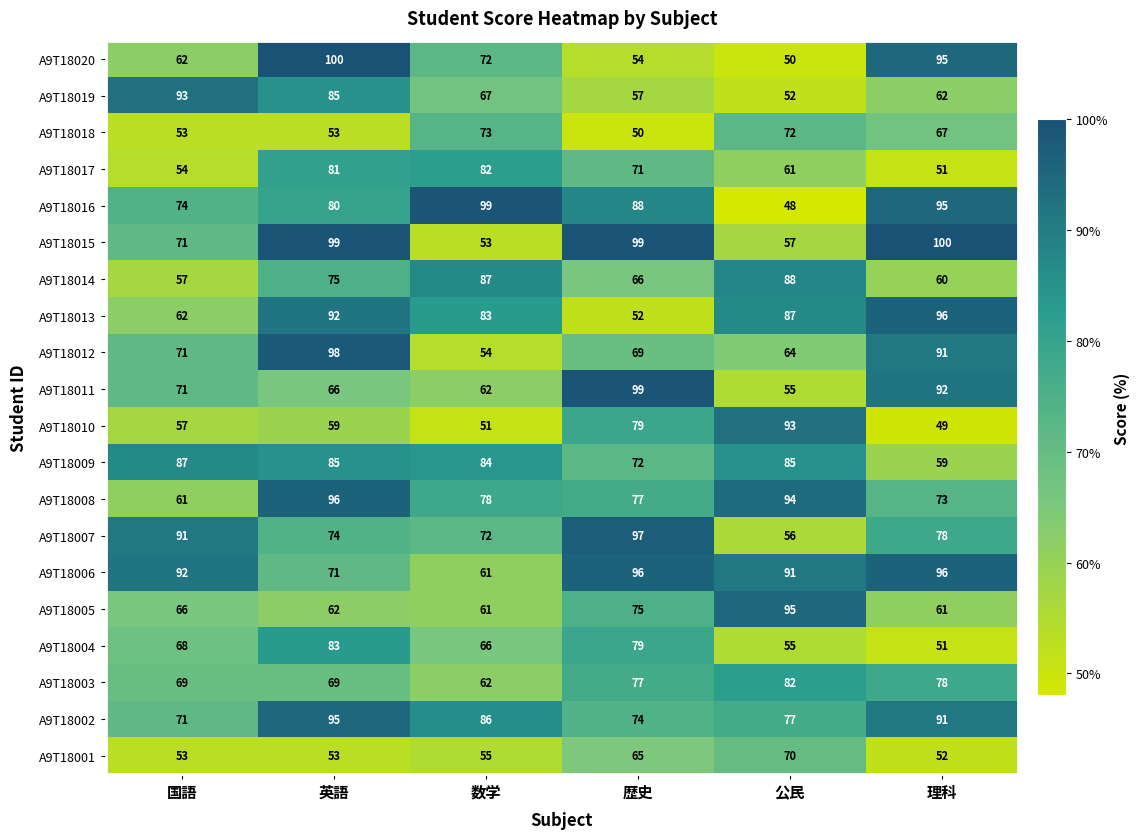

Count the A9T18006 values in the range 71 to 96.

5